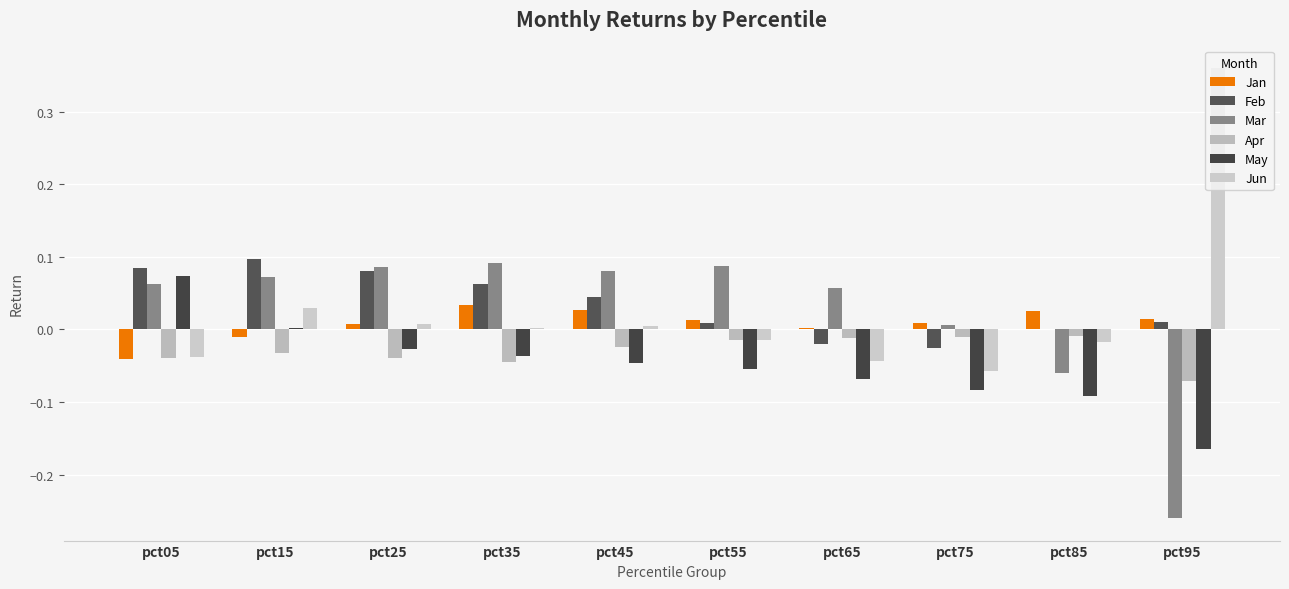

Reading left to right, extract all data points from this chart.

Jan: -0.0	-0.0	0.0	0.0	0.0	0.0	0.0	0.0	0.0	0.0
Feb: 0.1	0.1	0.1	0.1	0.0	0.0	-0.0	-0.0	-0.0	0.0
Mar: 0.1	0.1	0.1	0.1	0.1	0.1	0.1	0.0	-0.1	-0.3
Apr: -0.0	-0.0	-0.0	-0.0	-0.0	-0.0	-0.0	-0.0	-0.0	-0.1
May: 0.1	0.0	-0.0	-0.0	-0.0	-0.1	-0.1	-0.1	-0.1	-0.2
Jun: -0.0	0.0	0.0	0.0	0.0	-0.0	-0.0	-0.1	-0.0	0.4